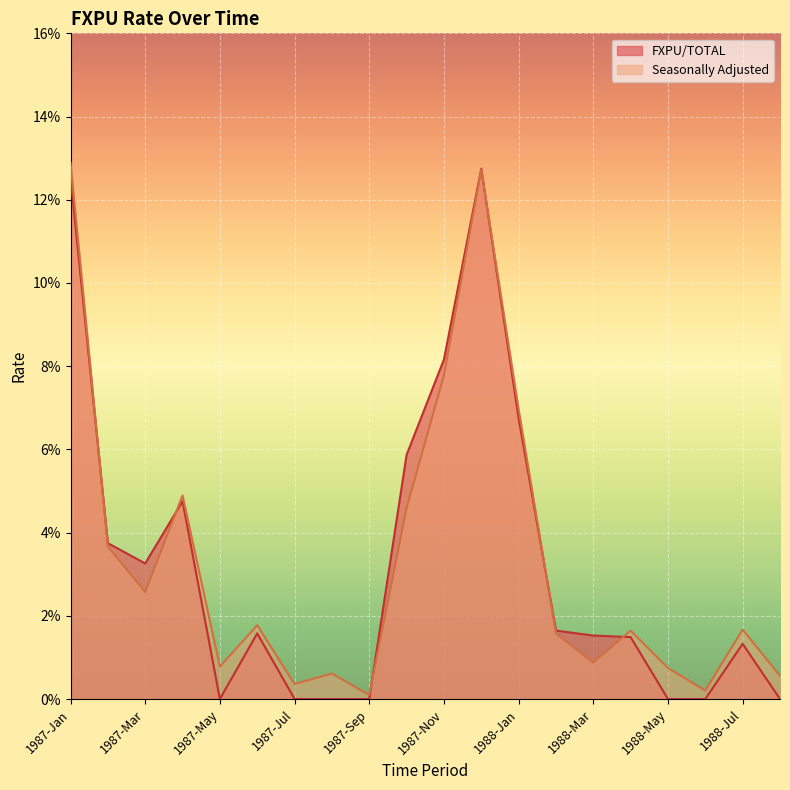

What is the approximate value of Seasonally Adjusted at 1987-Nov?

0.1